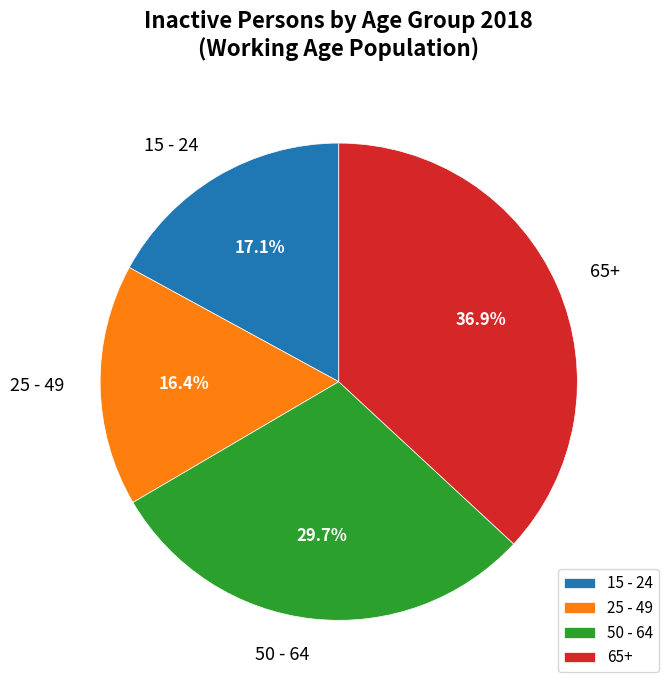

Which category has the biggest portion of the pie?

65+